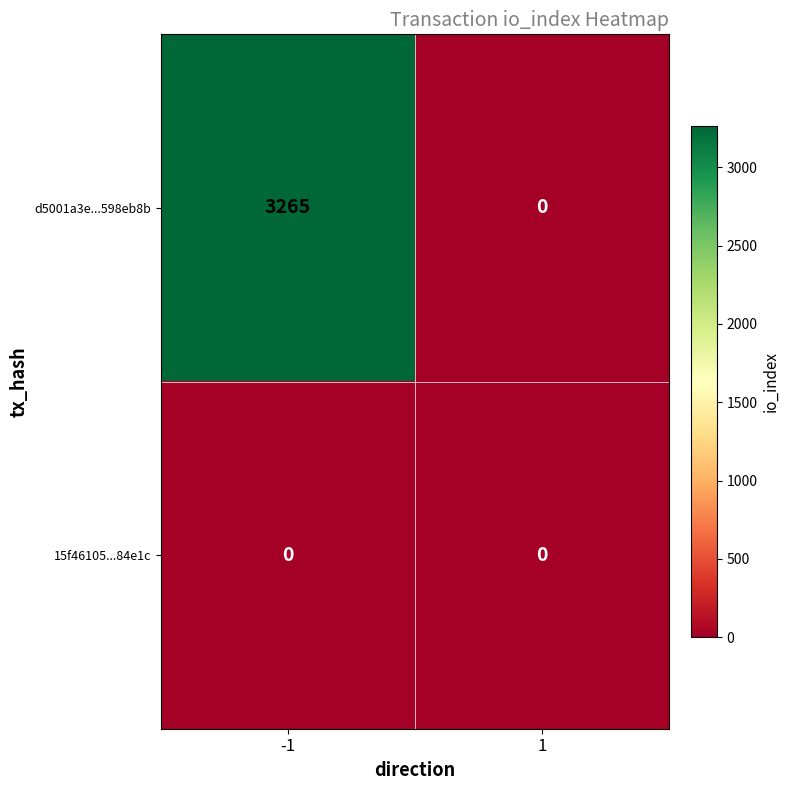

The 15f46105...84e1c series shows 0 at 1. True or false?

True